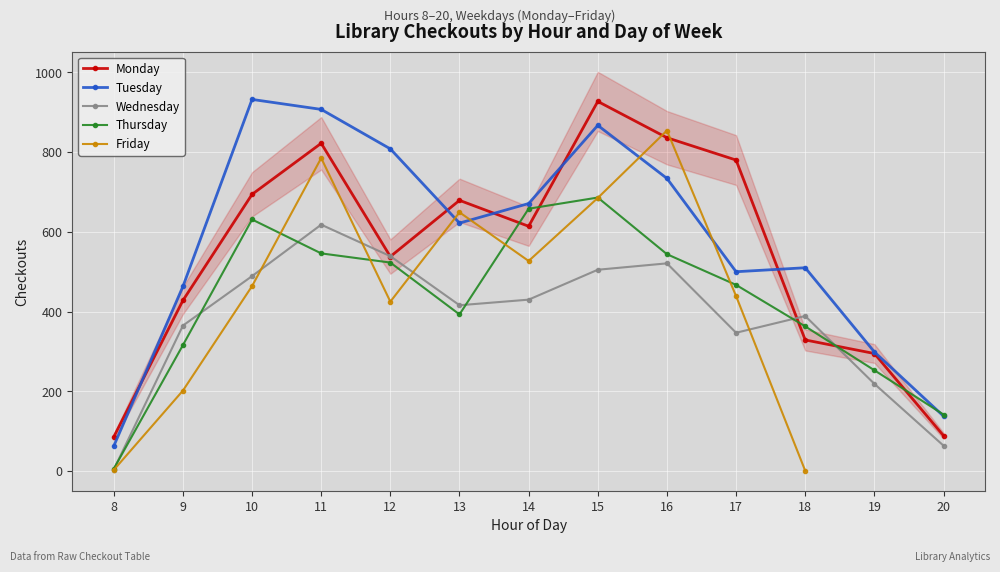

At which category is the sum across all series the highest?

11